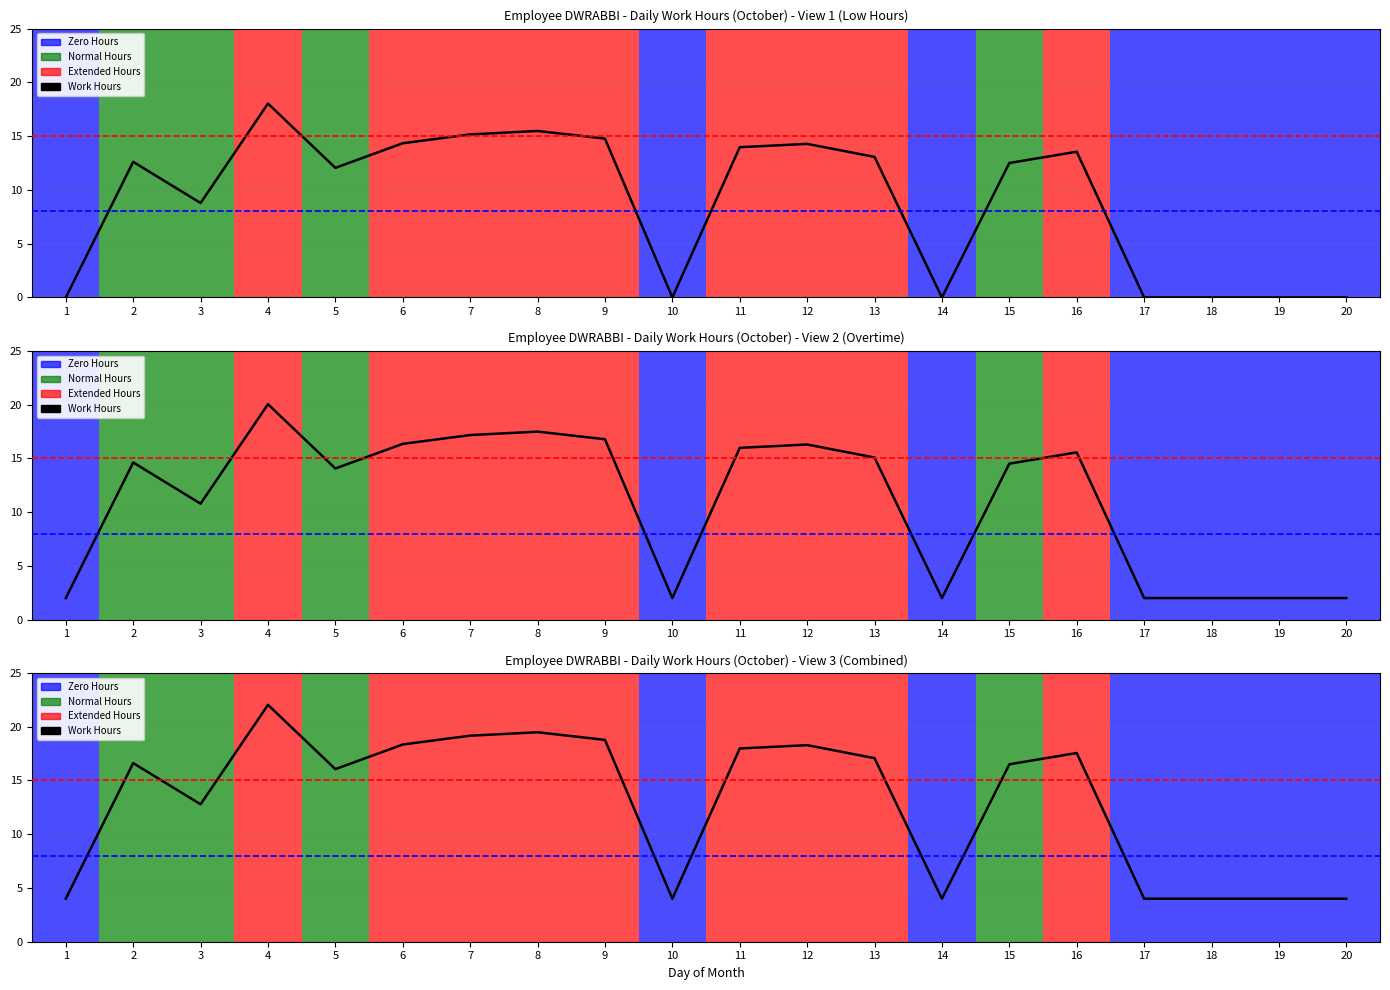

List the labels in order of value, largest first.

4, 8, 7, 9, 6, 12, 11, 16, 13, 2, 15, 5, 3, 1, 10, 14, 17, 18, 19, 20